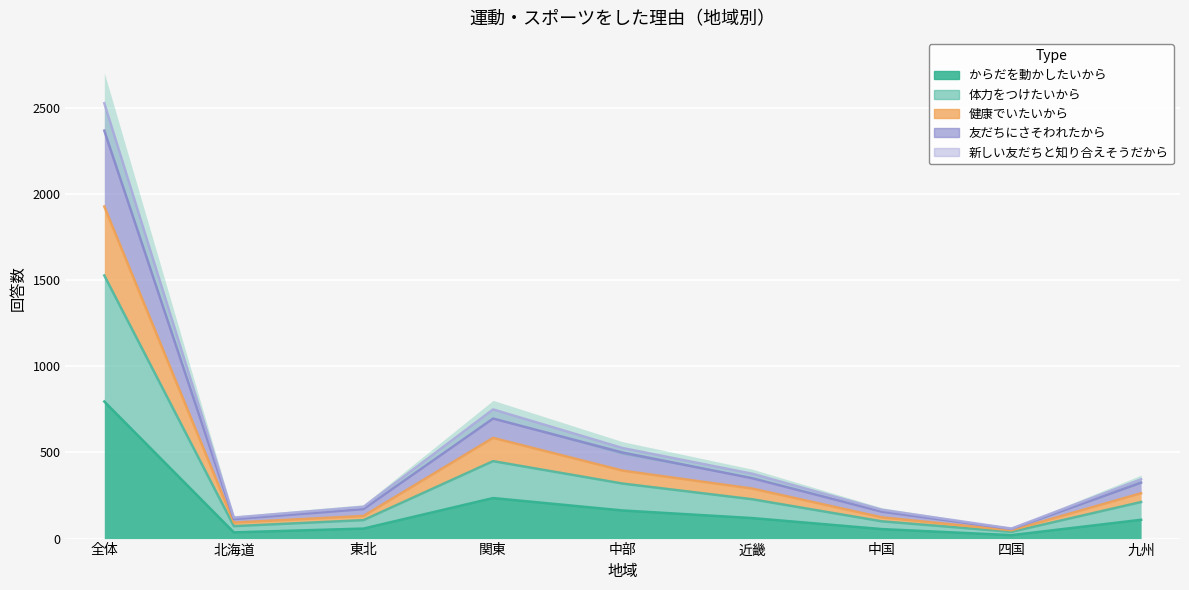

What is the sum of all からだを動かしたいから values?

5050